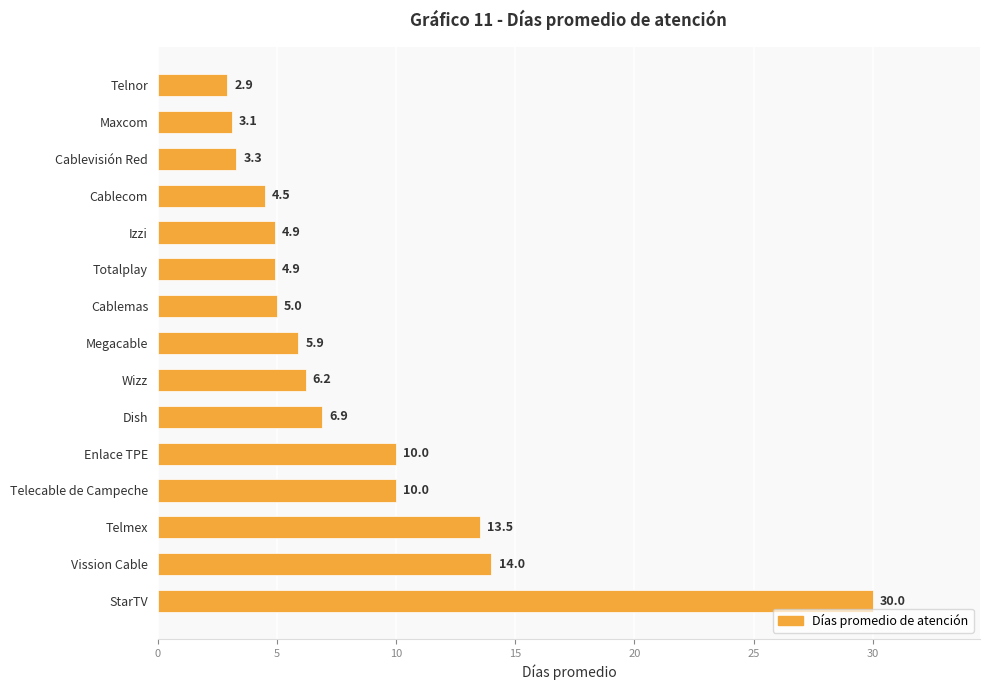

Which label corresponds to the smallest value in the chart?

Telnor